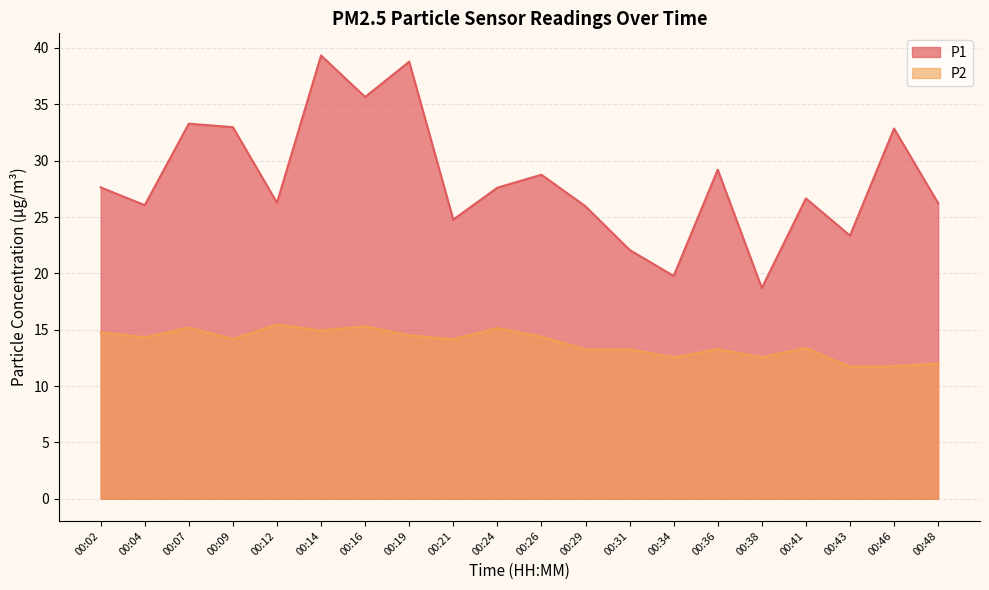

What is the difference between the P1 values at 00:36 and 00:16?

6.4